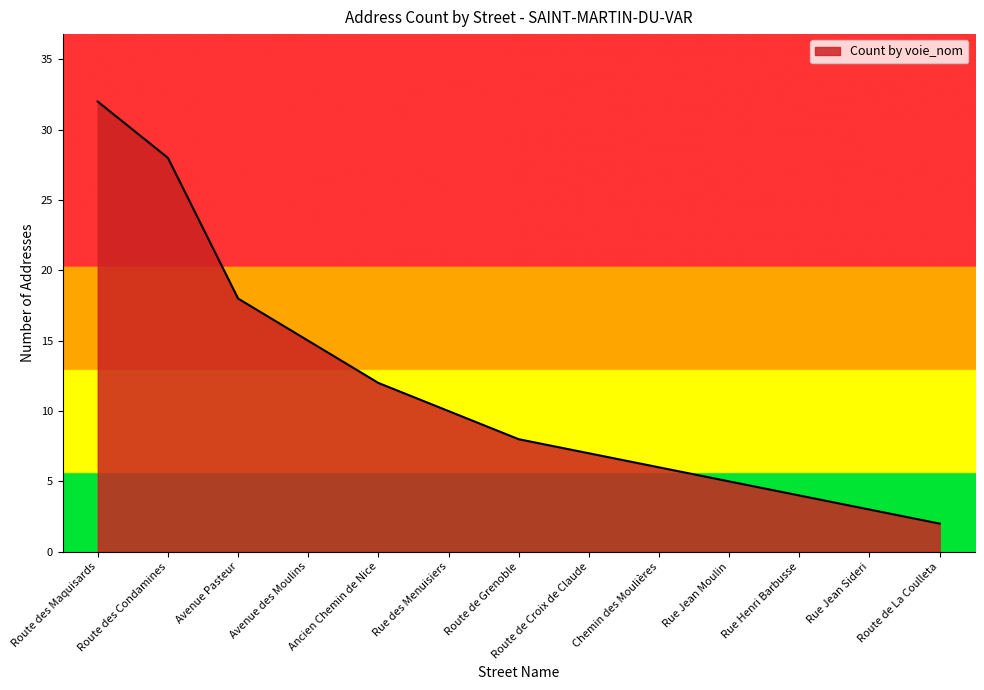

At which category does the chart reach its peak across all series?

Route des Maquisards